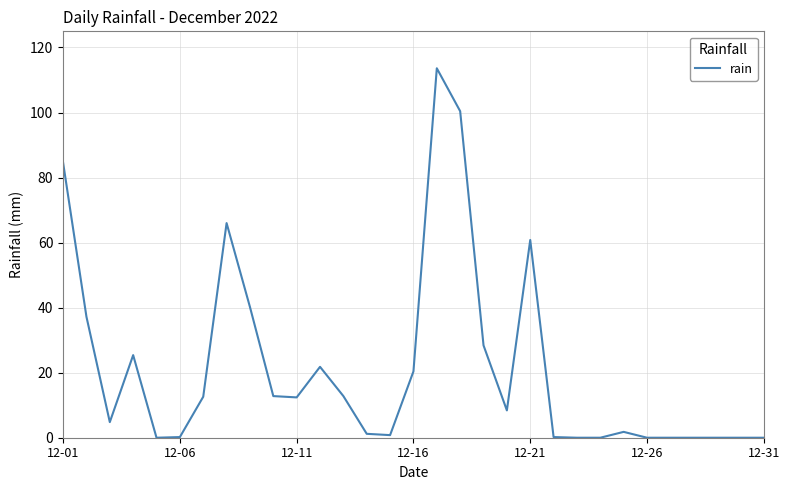

What is the difference between the maximum and minimum values?

113.6